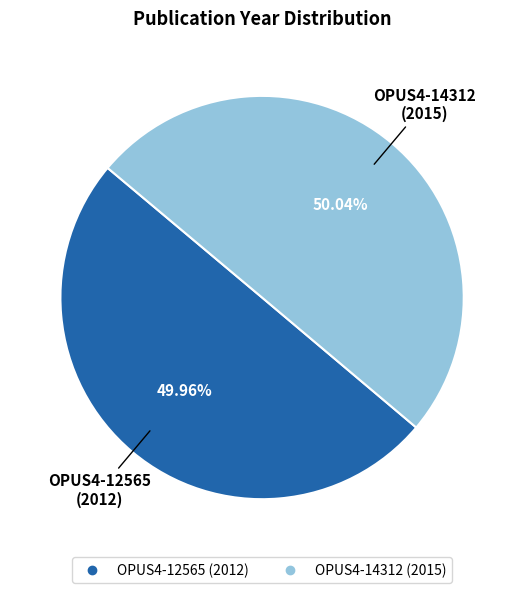

Combined, do OPUS4-12565 (2012) and OPUS4-14312 (2015) account for over 50%?

Yes